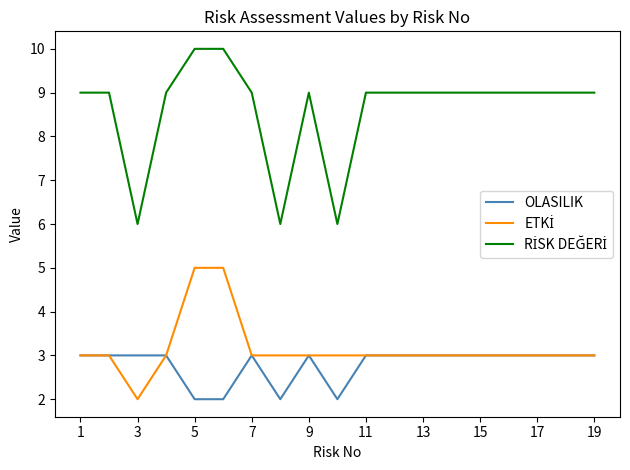

What is the maximum value shown in the chart?

10